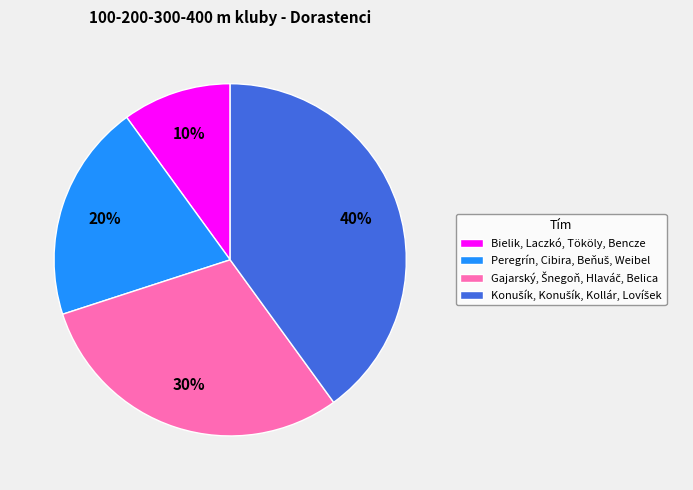

To the nearest percent, what portion does Bielik, Laczkó, Tököly, Bencze represent?

10%